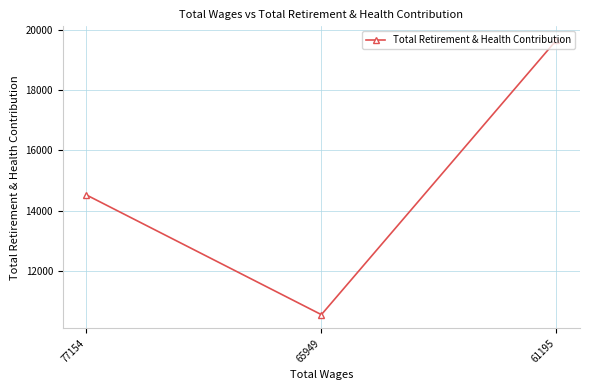

What is the average value?

14910